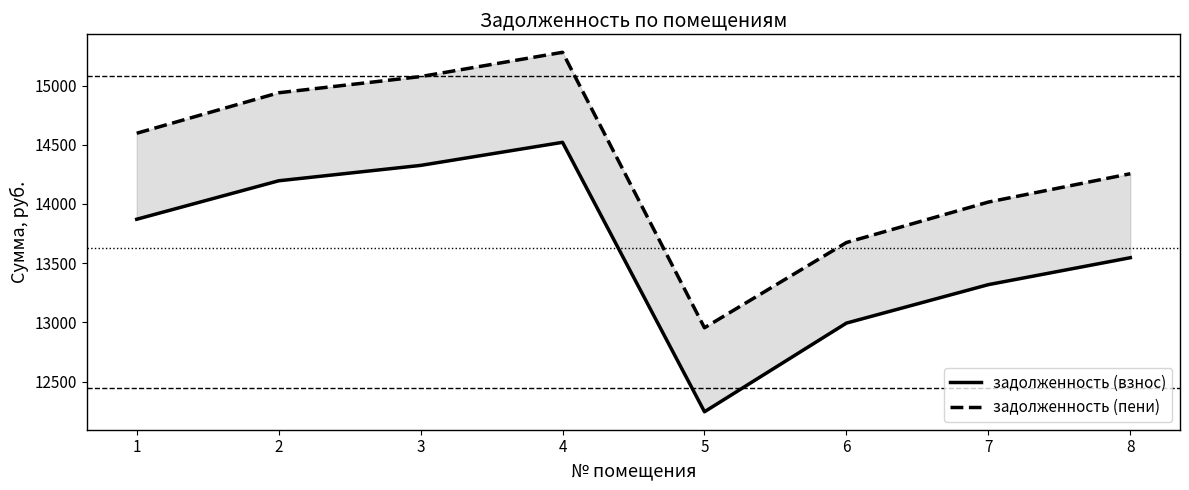

Count the number of categories in the chart.

8